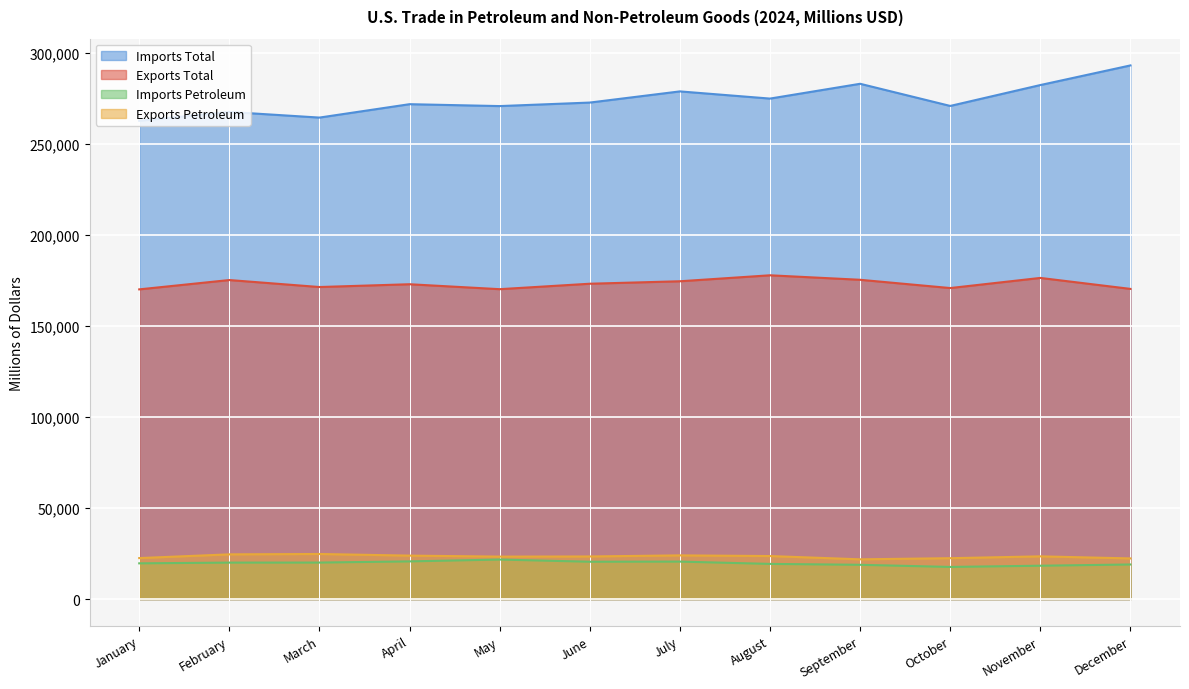

The value of Exports Total at August is 232342. True or false?

False